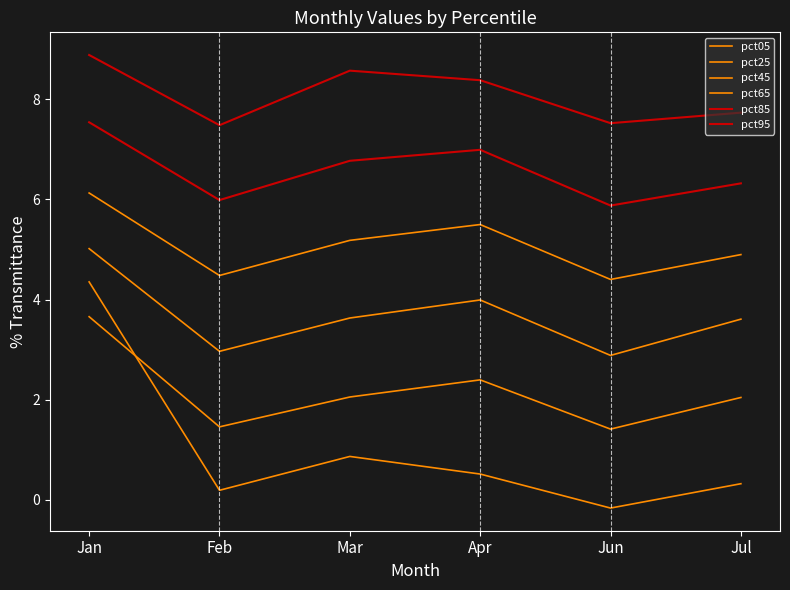

How many values in the pct95 series are below 8?

3